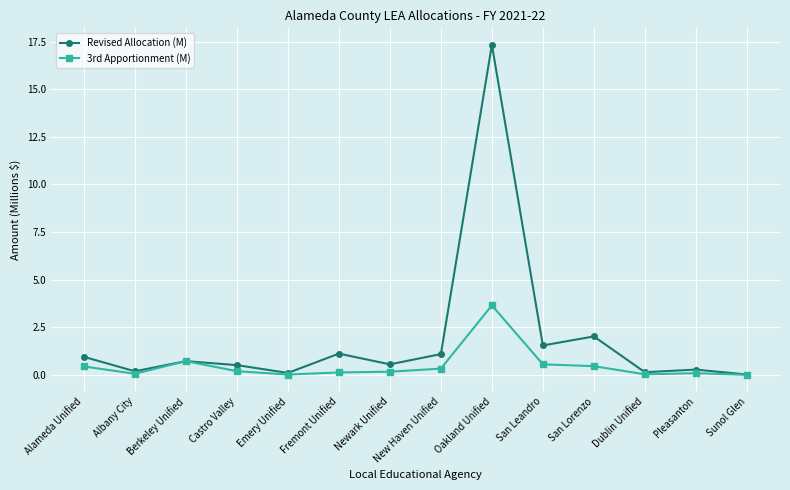

What is the greatest value displayed?

17.3